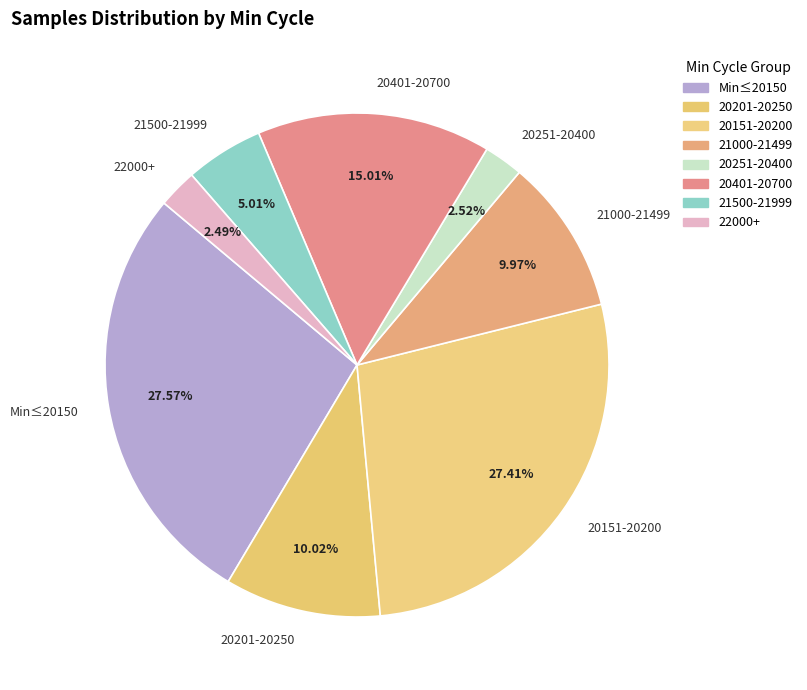

Which has a higher value, 20401-20700 or Min≤20150?

Min≤20150